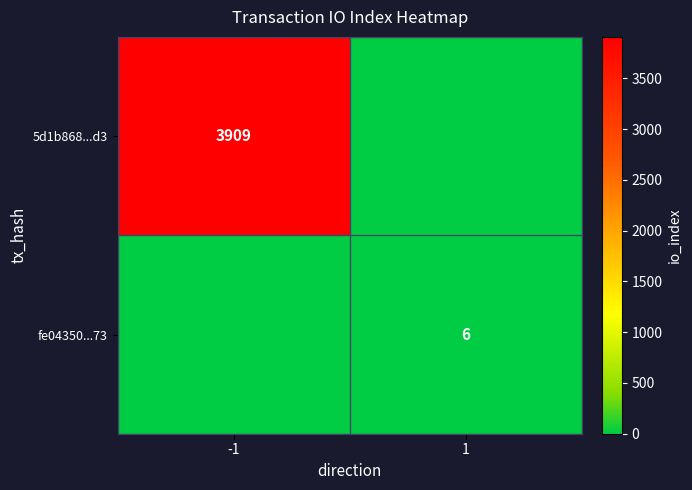

Is the value of fe04350...73 at 1 greater than the value of 5d1b868...d3 at -1?

No